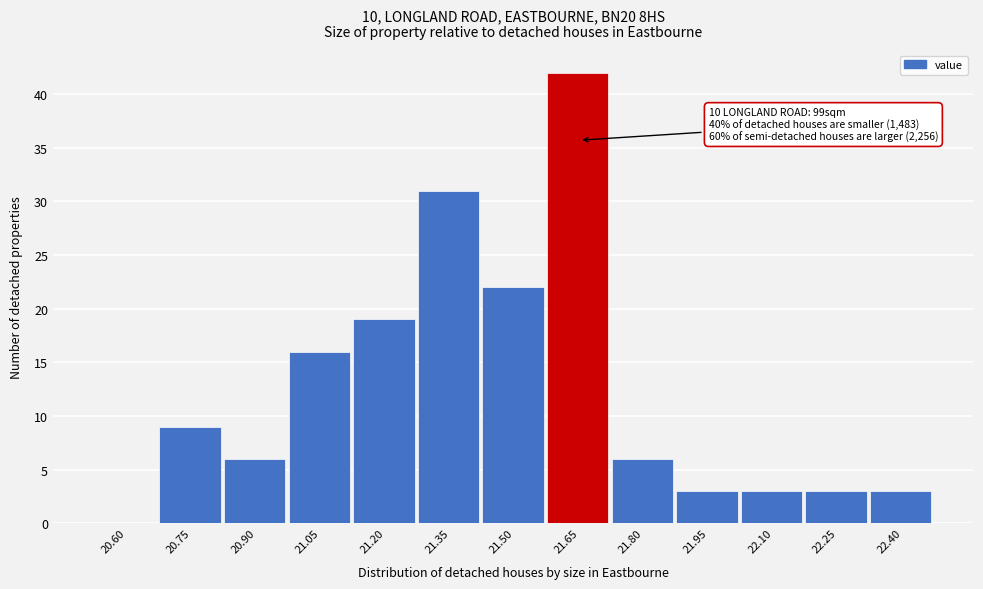

Reading left to right, transcribe all the data shown in this chart.

20.60=0	20.75=9	20.90=6	21.05=16	21.20=19	21.35=31	21.50=22	21.65=42	21.80=6	21.95=3	22.10=3	22.25=3	22.40=3